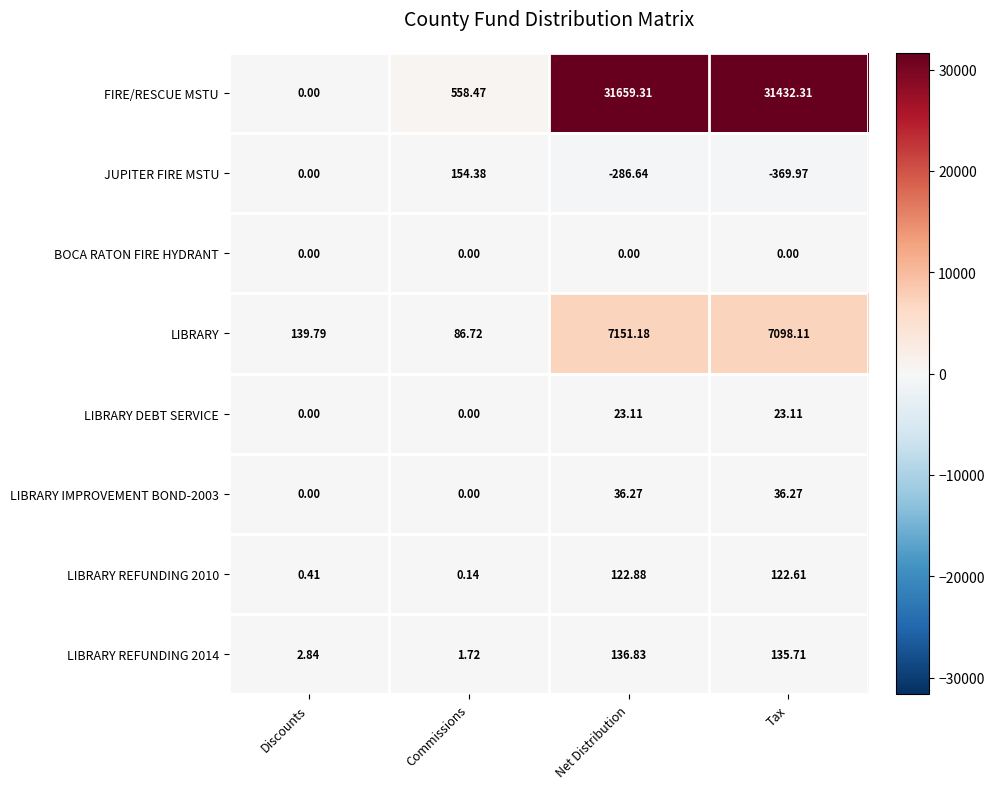

Which series has the largest range (max minus min)?

FIRE/RESCUE MSTU